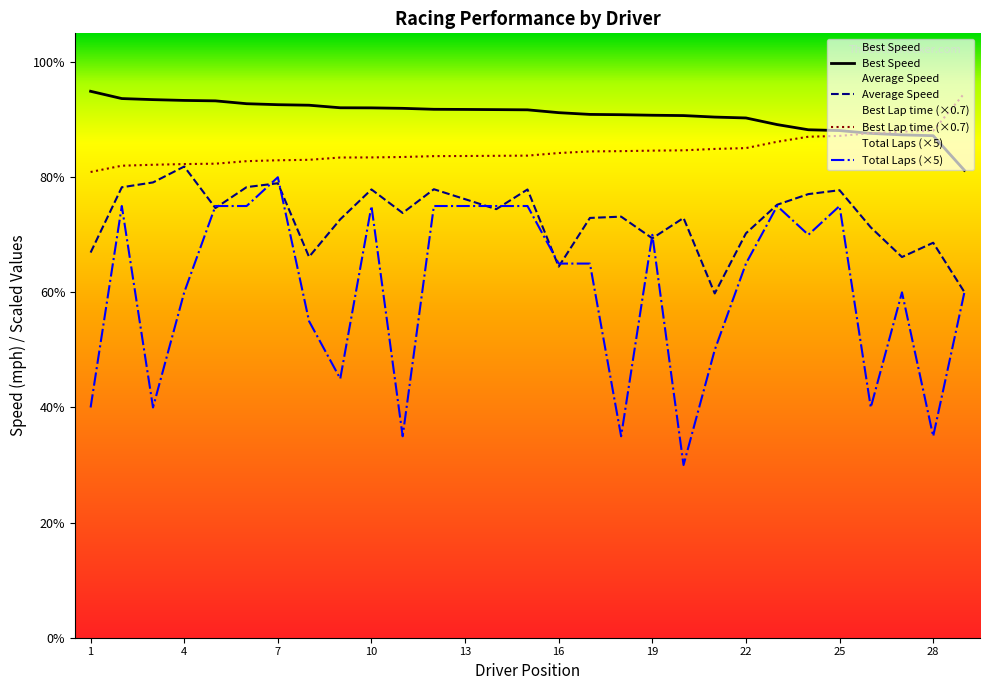

What is the spread (max minus min) of values at 19?

21.4